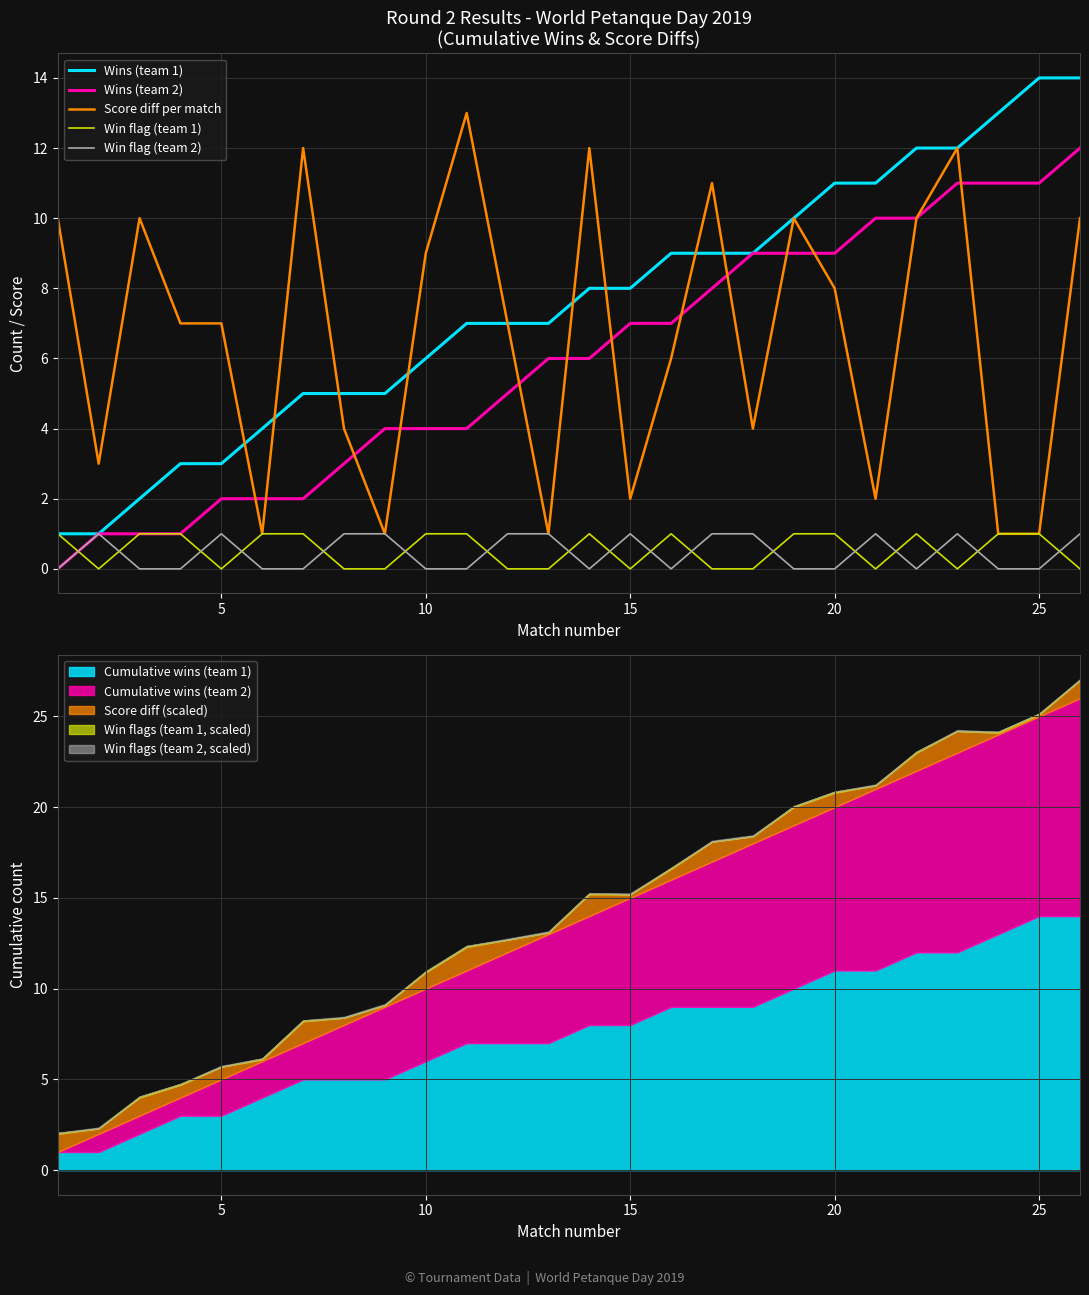

Which series has the largest range (max minus min)?

Wins (team 1)